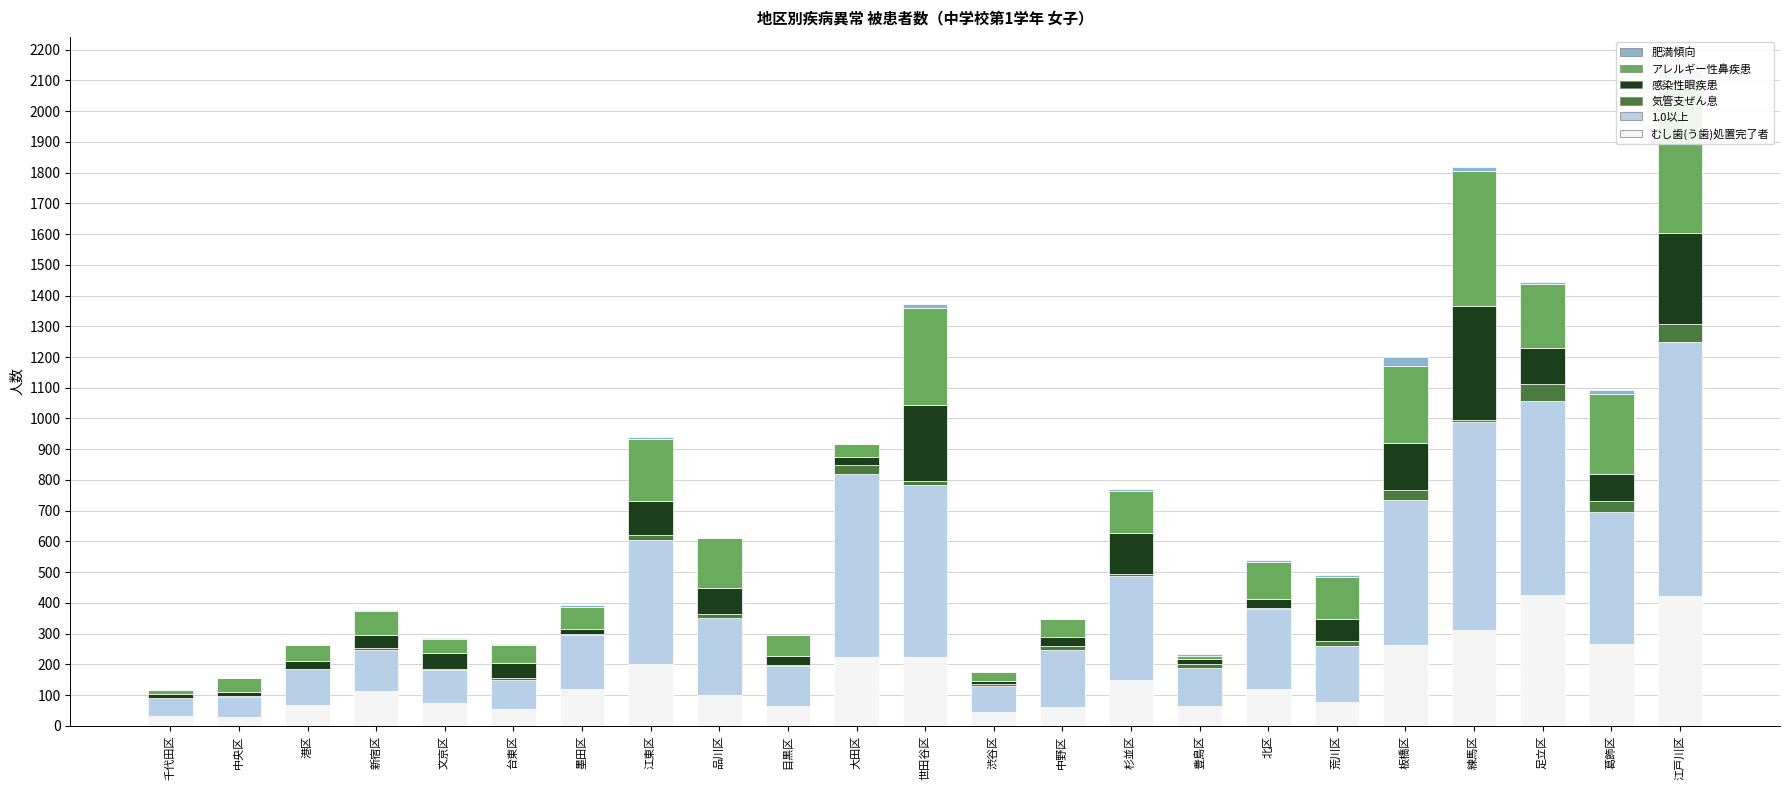

What are all the series names shown in the legend?

むし歯(う歯)処置完了者, 1.0以上, 気管支ぜん息, 感染性眼疾患, アレルギー性鼻疾患, 肥満傾向